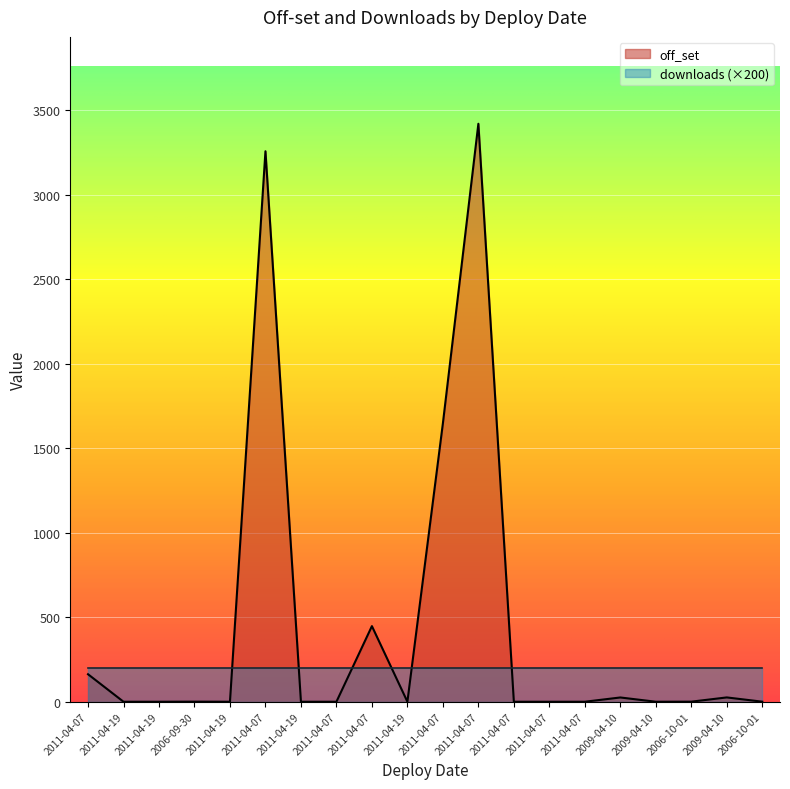

True or false: the data shows 3420.9 at 2011-04-07.

True